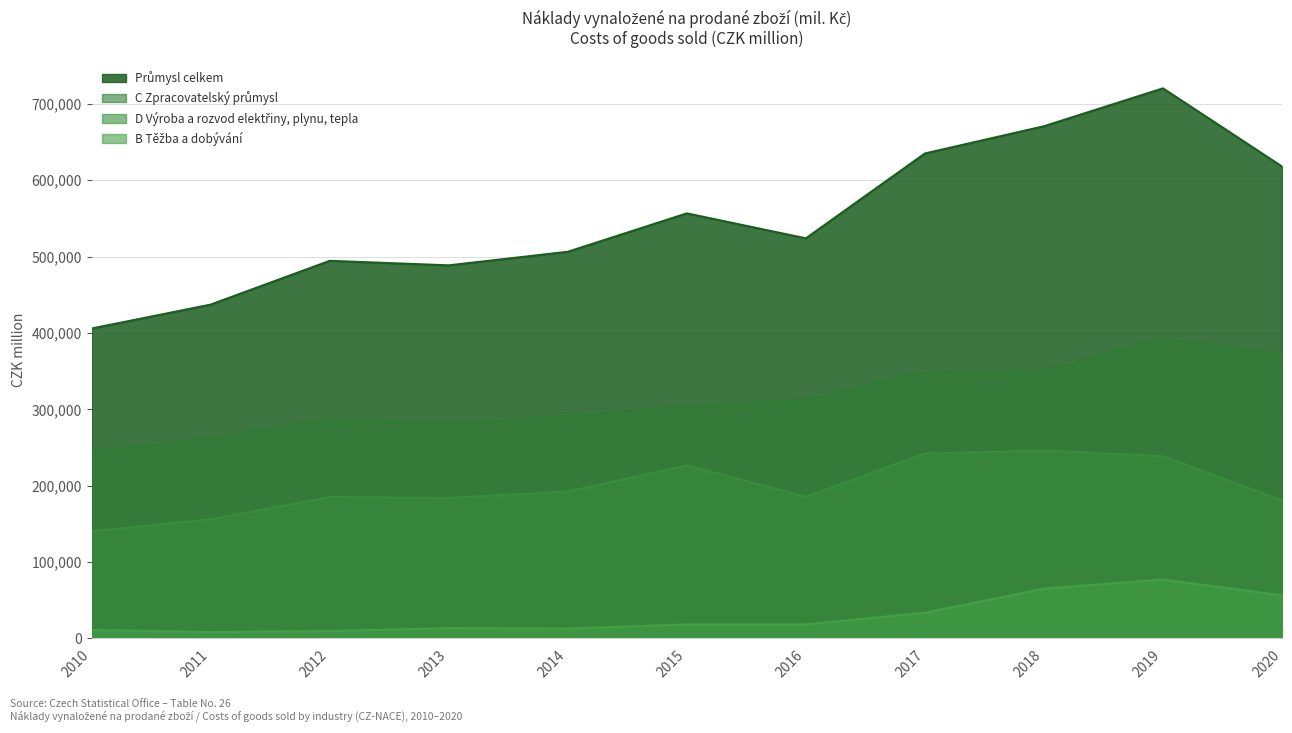

What is the minimum value shown in the chart?

8349